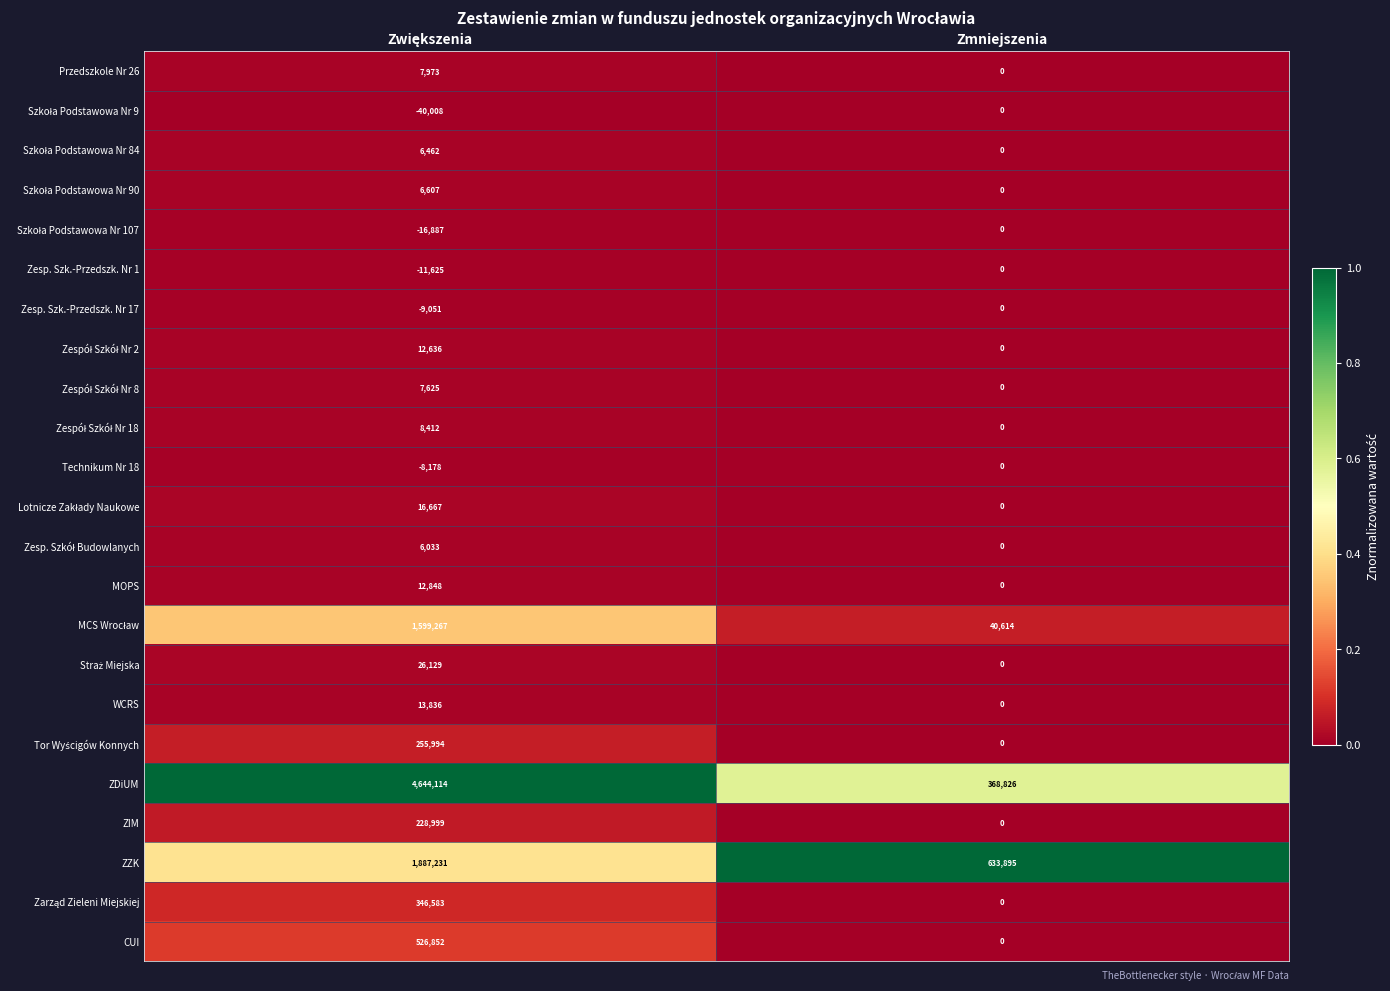

What is the total value across all series at Zmniejszenia?

1043335